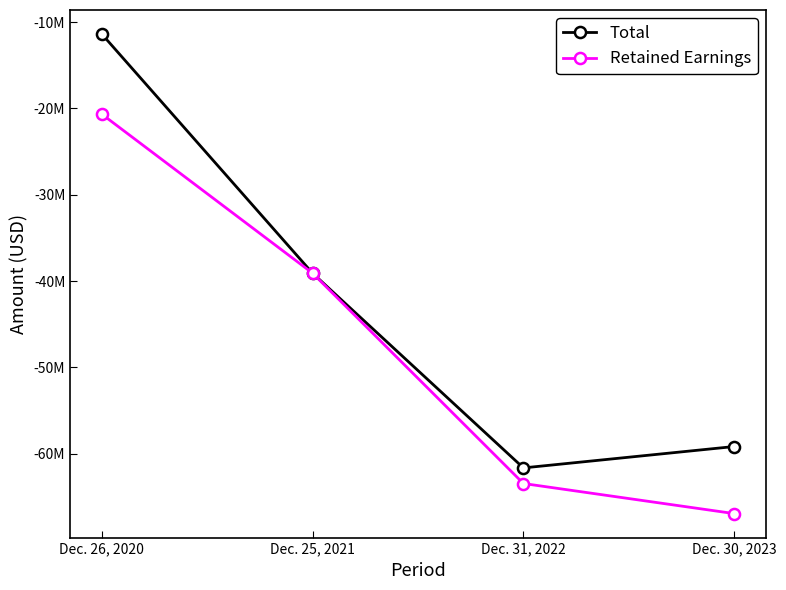

Reading right to left, extract all data points from this chart.

Total: Dec. 30, 2023=-59156100	Dec. 31, 2022=-61632100	Dec. 25, 2021=-39083400	Dec. 26, 2020=-11378700
Retained Earnings: Dec. 30, 2023=-66924900	Dec. 31, 2022=-63438800	Dec. 25, 2021=-39083400	Dec. 26, 2020=-20660500